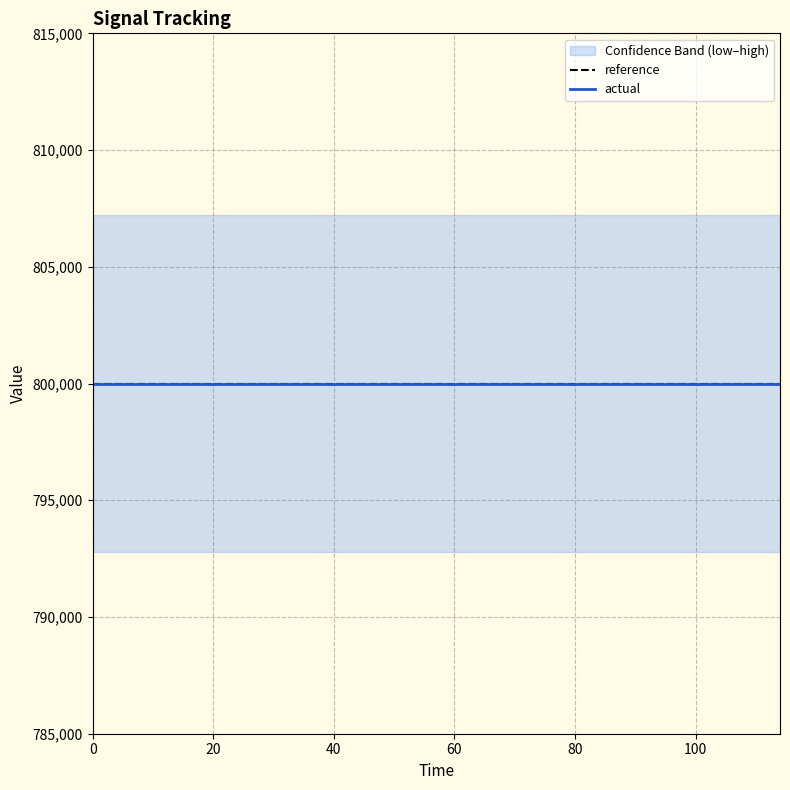

Reading left to right, what are all the values shown in this chart?

high: 0=807200	6=807200	12=807200	18=807200	24=807200	30=807200	36=807200	42=807200	48=807200	54=807200	60=807200	66=807200	72=807200	78=807200	84=807200	90=807200	96=807200	102=807200	108=807200	114=807200
low: 0=792800	6=792800	12=792800	18=792800	24=792800	30=792800	36=792800	42=792800	48=792800	54=792800	60=792800	66=792800	72=792800	78=792800	84=792800	90=792800	96=792800	102=792800	108=792800	114=792800
reference: 0=800000	6=800000	12=800000	18=800000	24=800000	30=800000	36=800000	42=800000	48=800000	54=800000	60=800000	66=800000	72=800000	78=800000	84=800000	90=800000	96=800000	102=800000	108=800000	114=800000
actual: 0=800000	6=800000	12=800000	18=800000	24=800000	30=800000	36=800000	42=800000	48=800000	54=800000	60=800000	66=800000	72=800000	78=800000	84=800000	90=800000	96=800000	102=800000	108=800000	114=800000